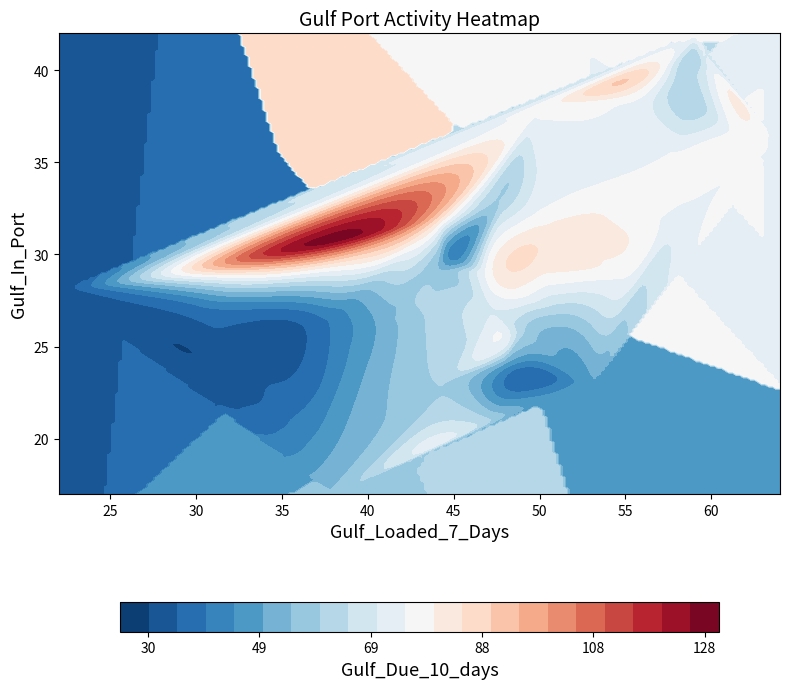

The week_3 series shows 20 at 2. True or false?

False